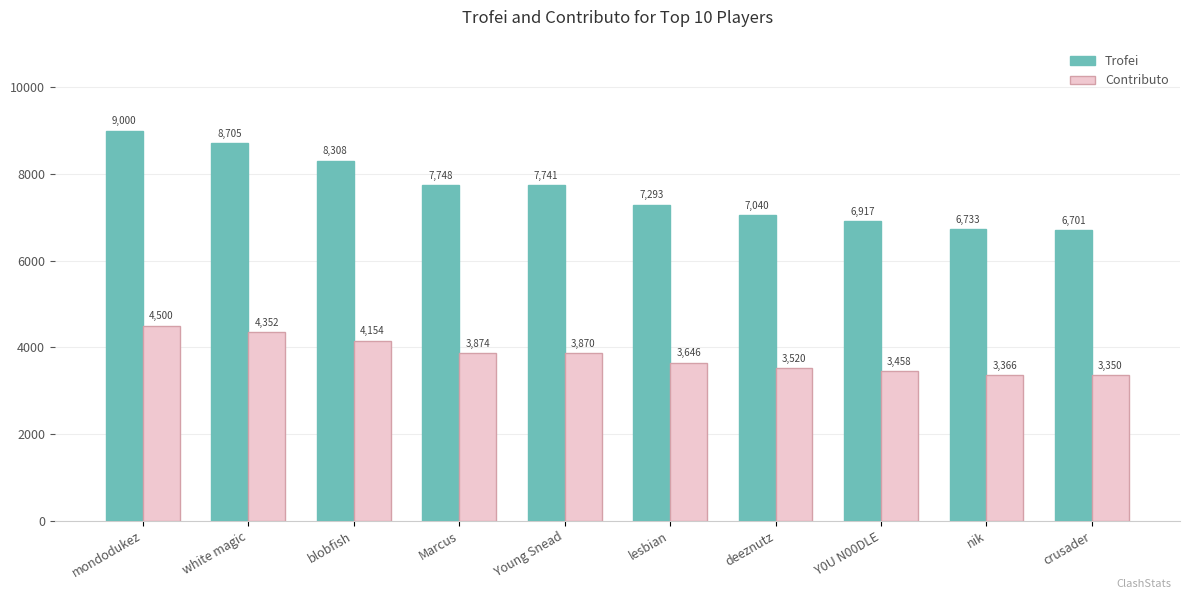

What is the total value across all series at blobfish?

12462